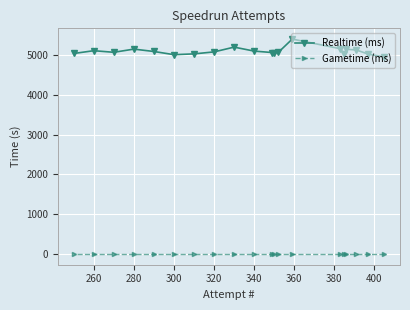

Which series has the widest spread of values?

Realtime (ms)